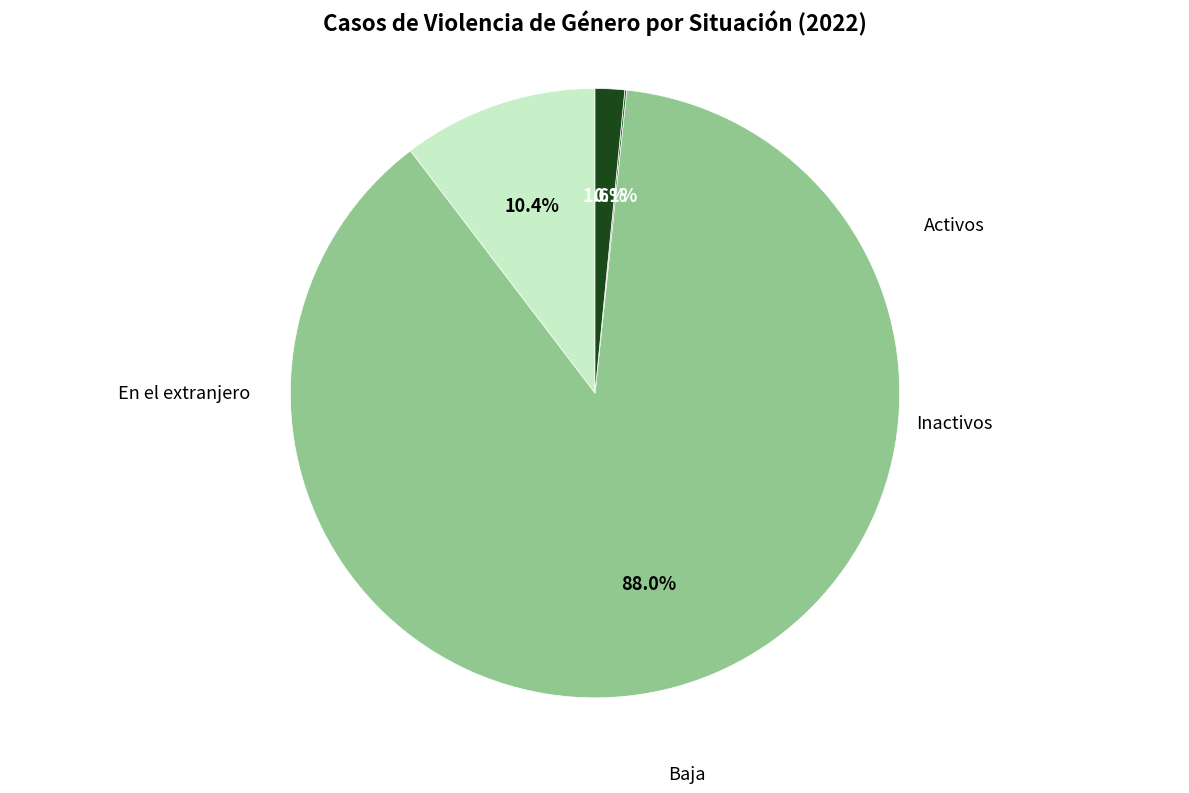

Is there any slice that represents more than half of the pie?

Yes